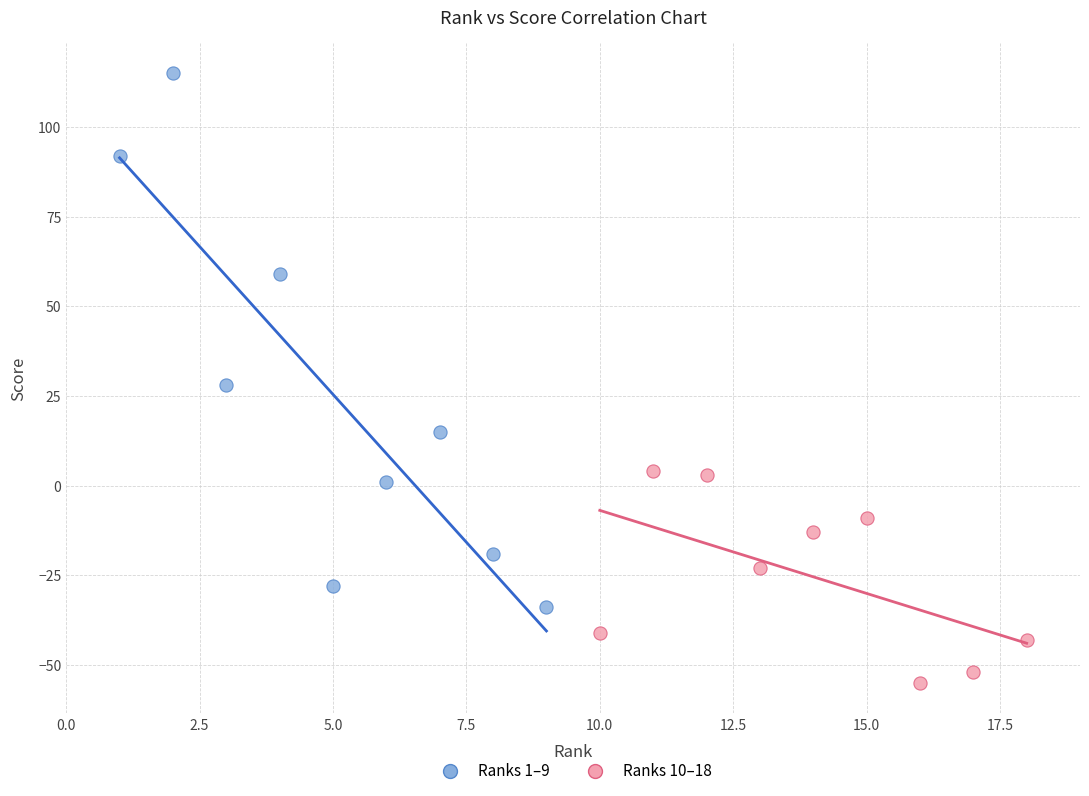

Which series has the widest spread of Y values?

Ranks 1–9